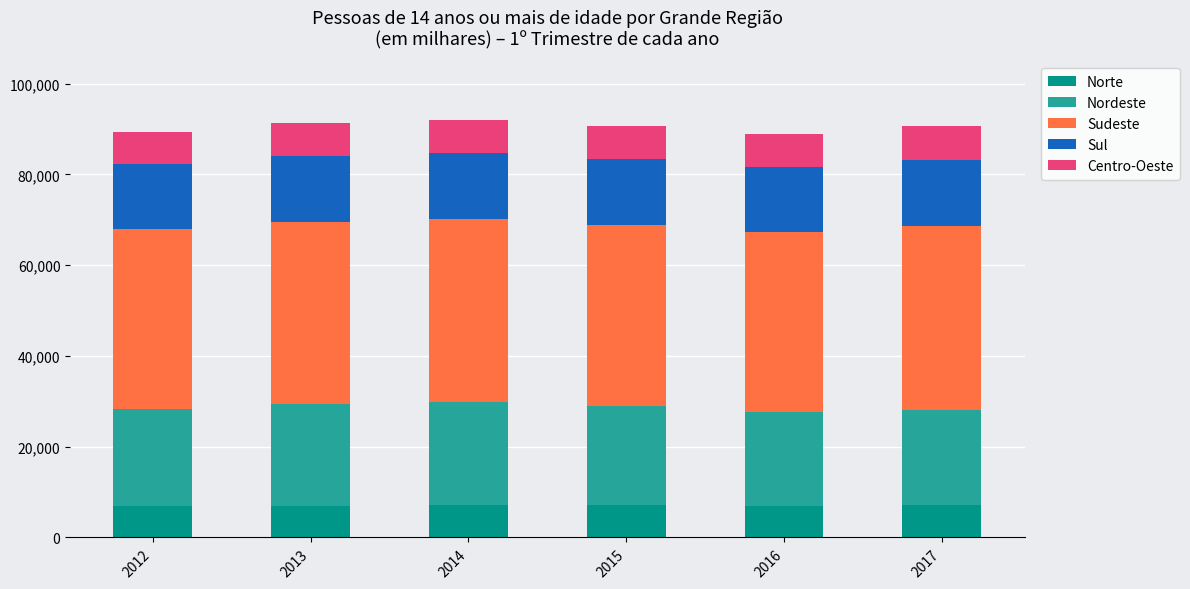

What is the lowest value of the Norte series?

6826